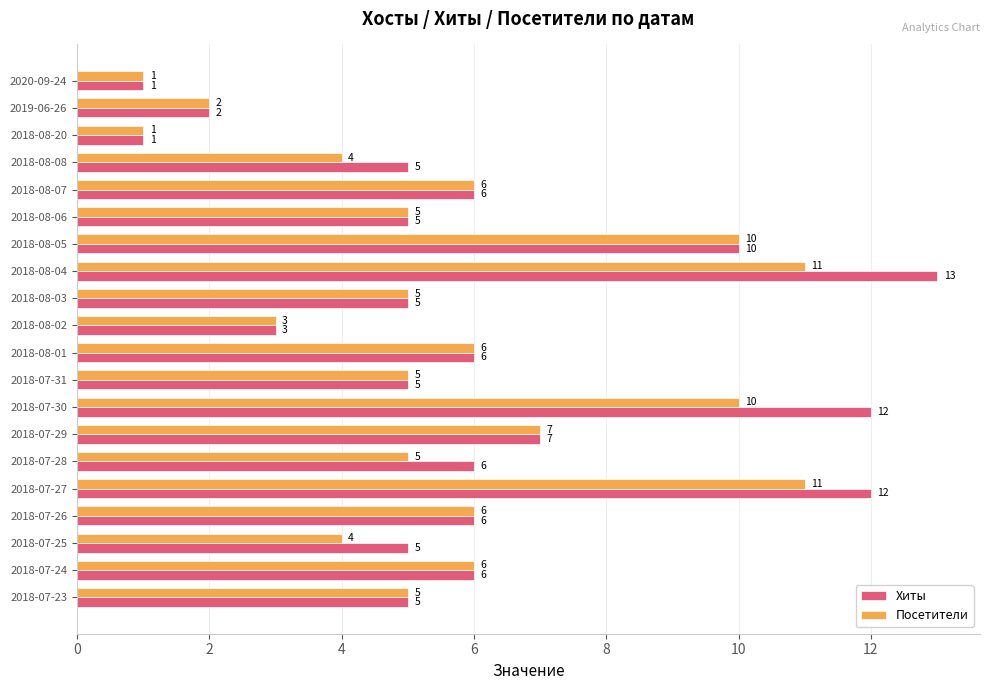

Rank the series by their average value, from highest to lowest.

Хиты, Посетители